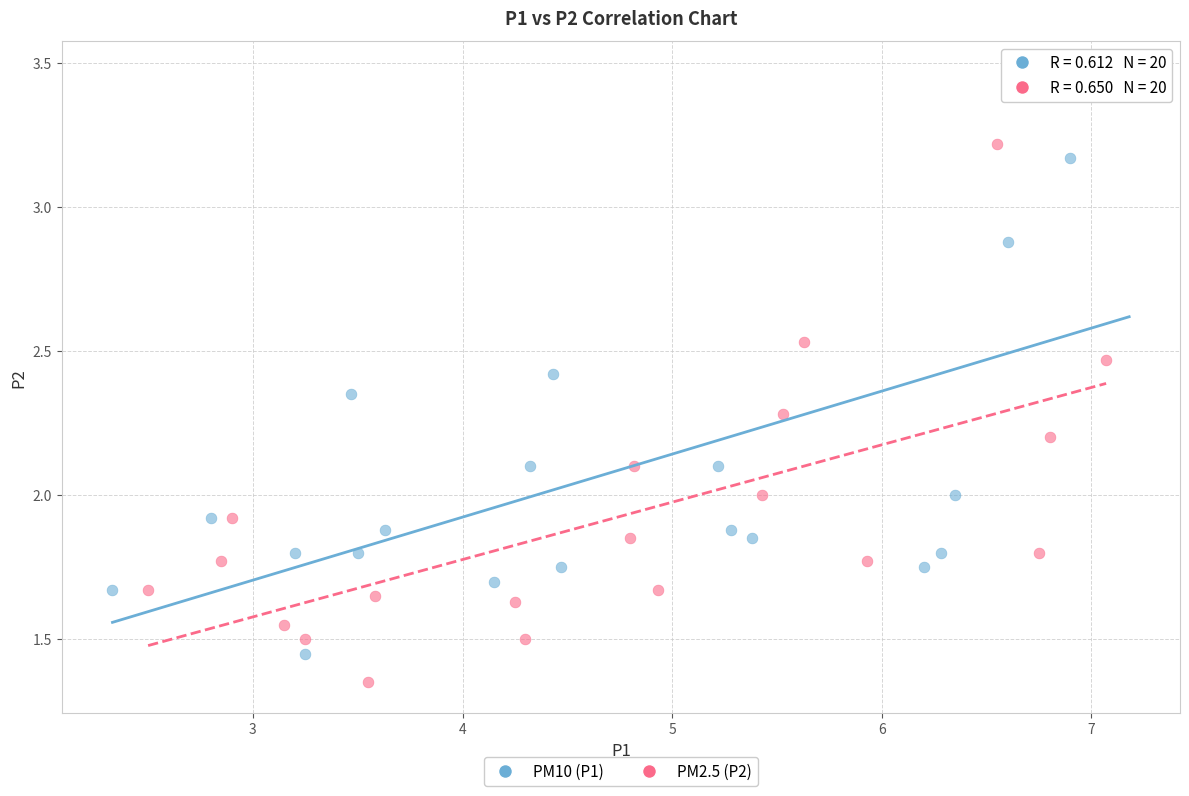

Which series reaches the minimum Y coordinate?

PM2.5 (P2)